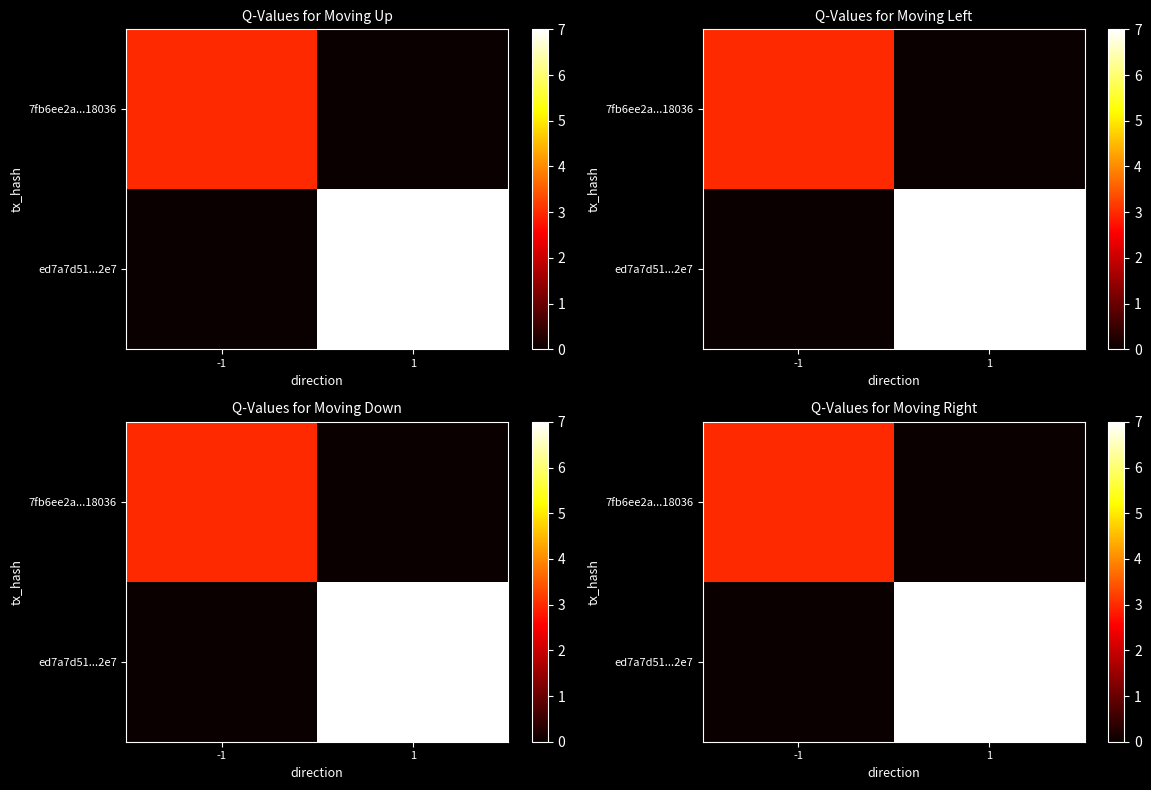

Rank the categories by ed7a7d51...2e7 value from highest to lowest.

1, -1